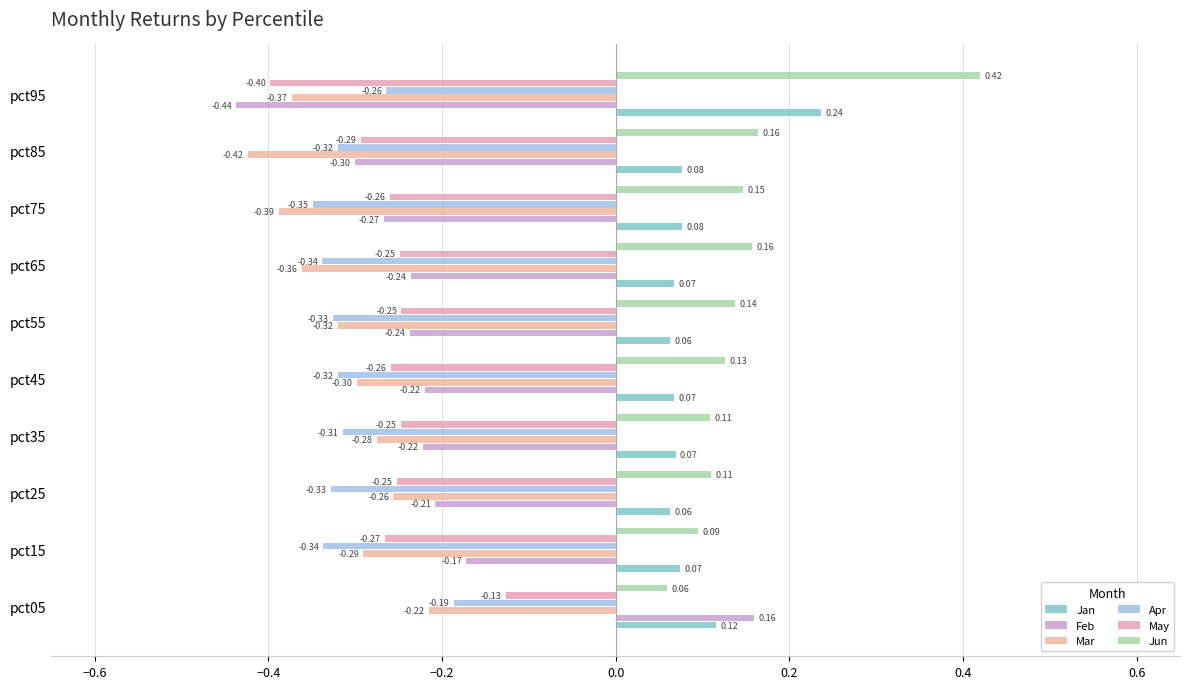

What is the difference between the second highest and minimum values in the May series?

0.2